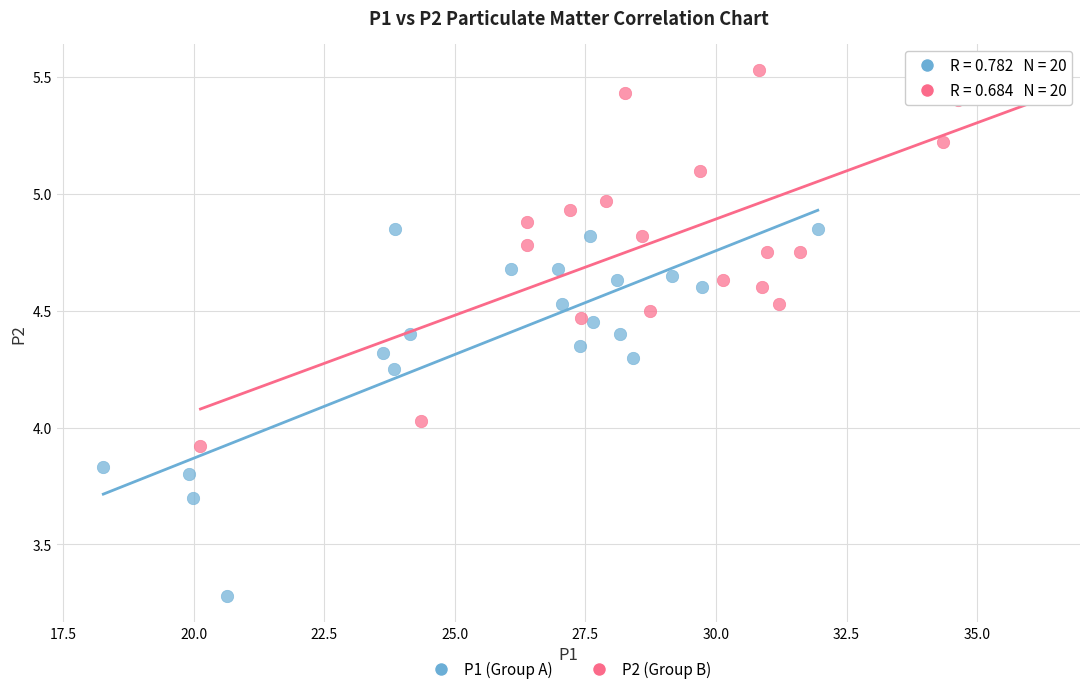

Which series reaches the minimum Y coordinate?

P1 (Group A)